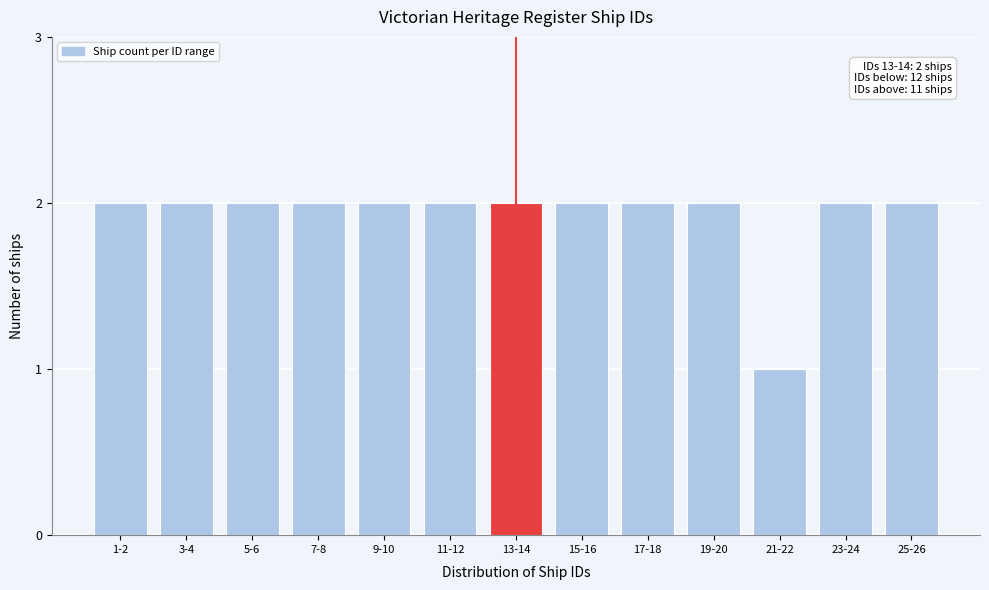

Reading left to right, what are all the values shown in this chart?

1-2=2	3-4=2	5-6=2	7-8=2	9-10=2	11-12=2	13-14=2	15-16=2	17-18=2	19-20=2	21-22=1	23-24=2	25-26=2